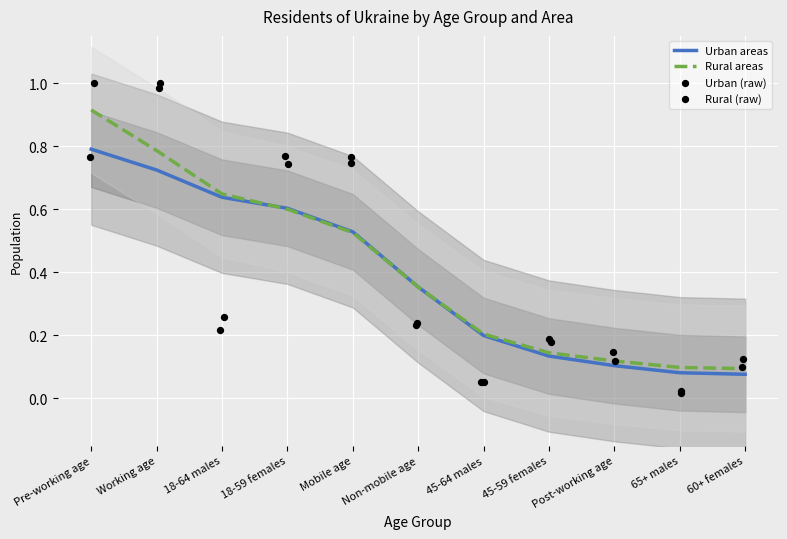

At how many categories does at least one series exceed 0?

11